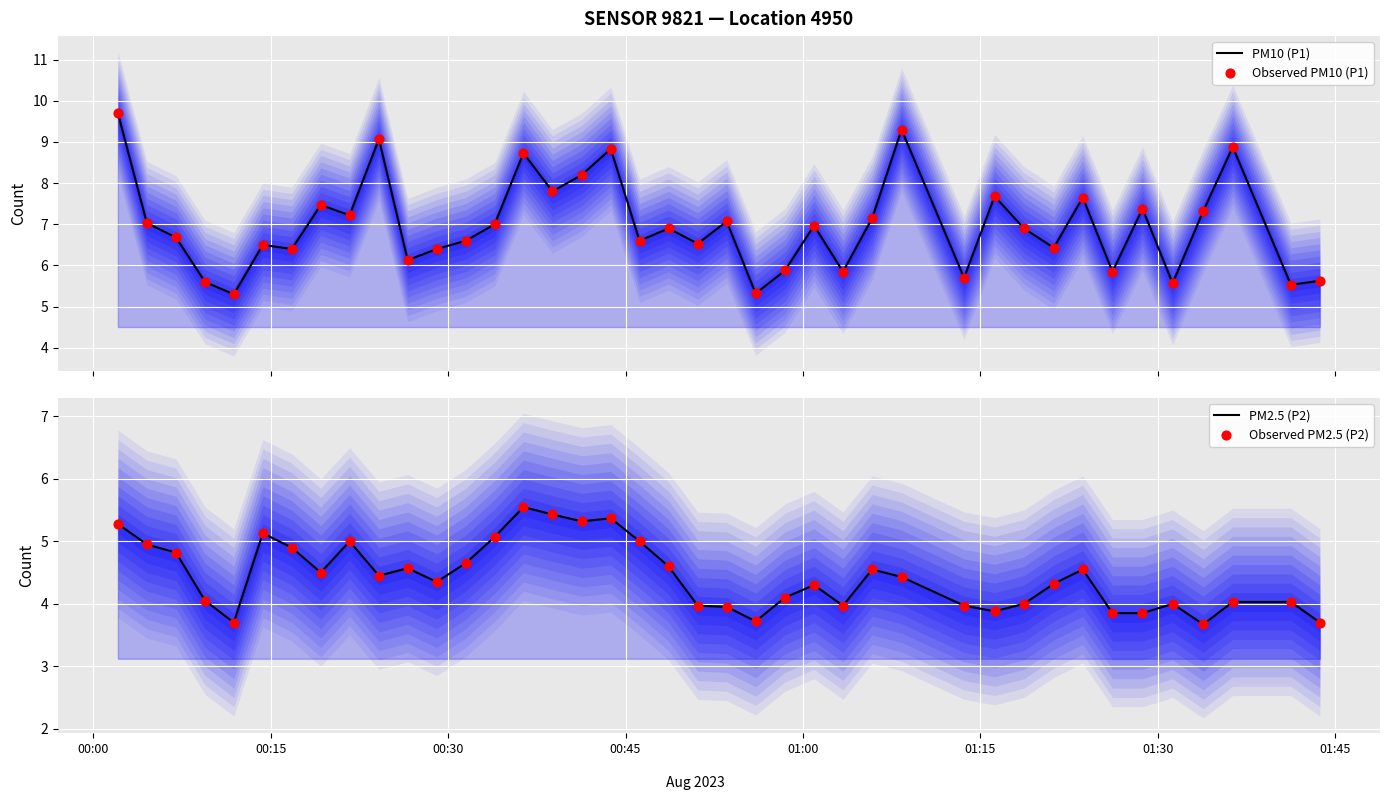

Which series has the widest spread of Y values?

PM10 (P1)